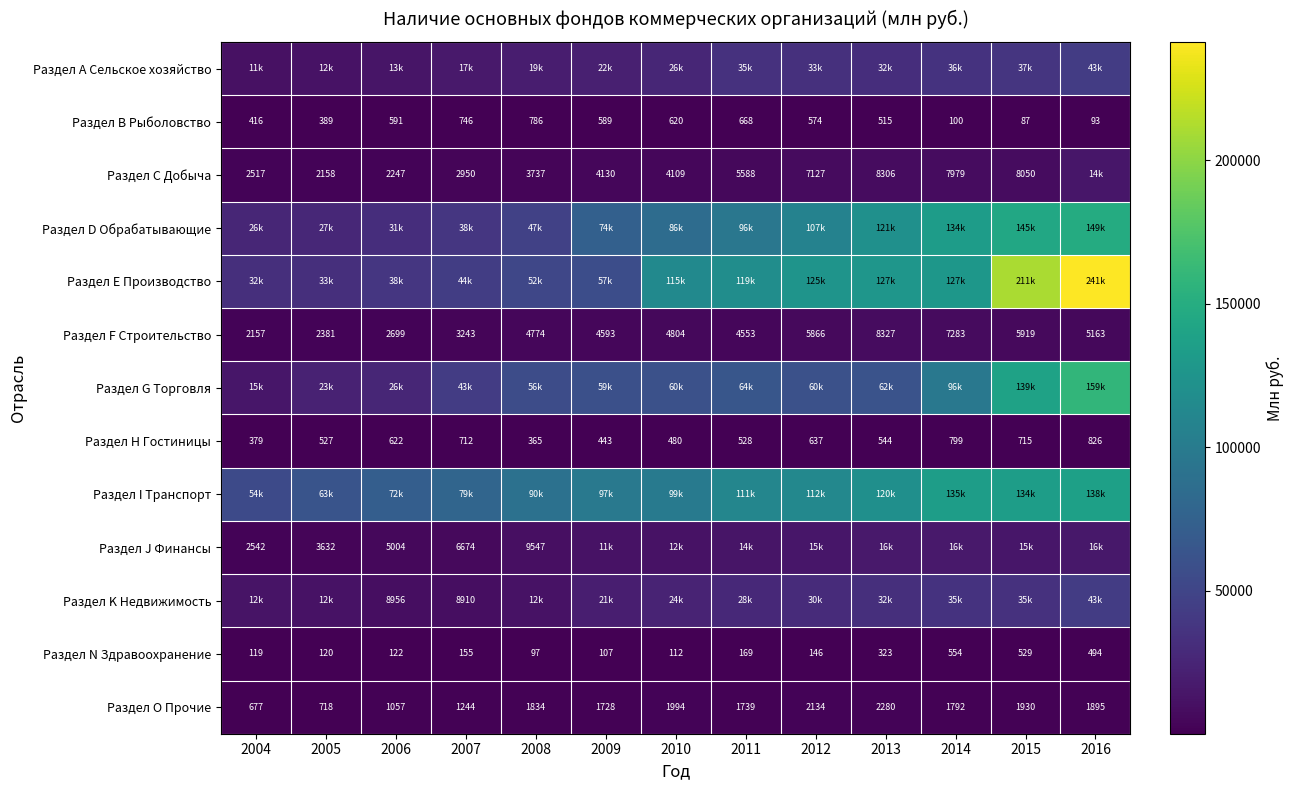

What is the greatest value displayed?

241226